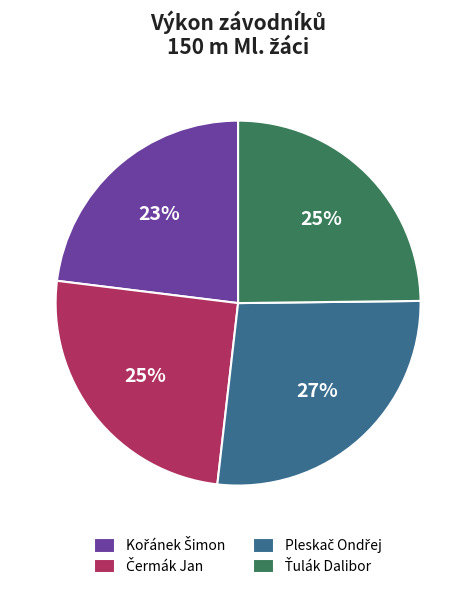

To the nearest percent, what is the average slice percentage?

25%